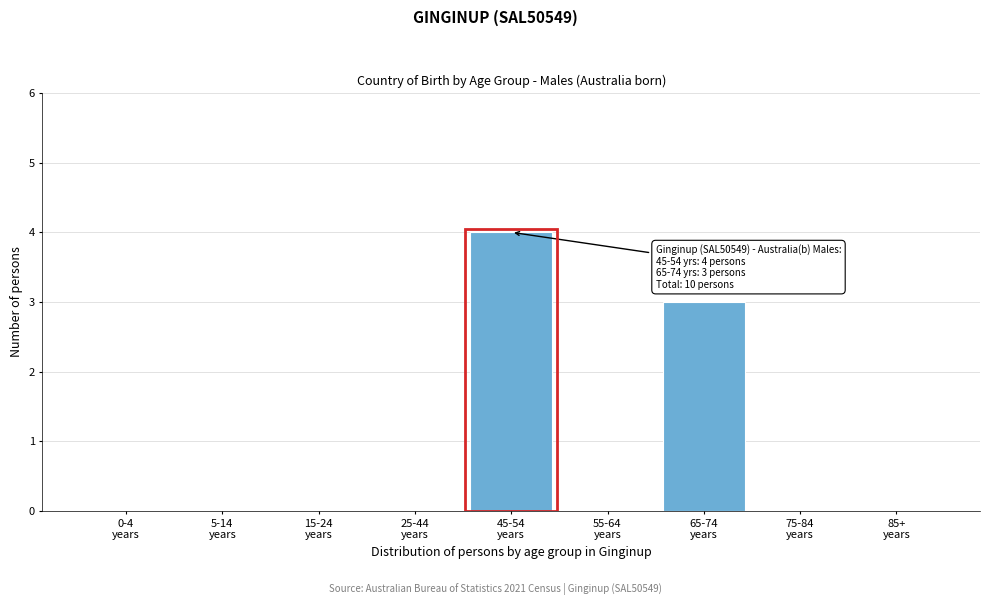

What is the sum of all values?

7